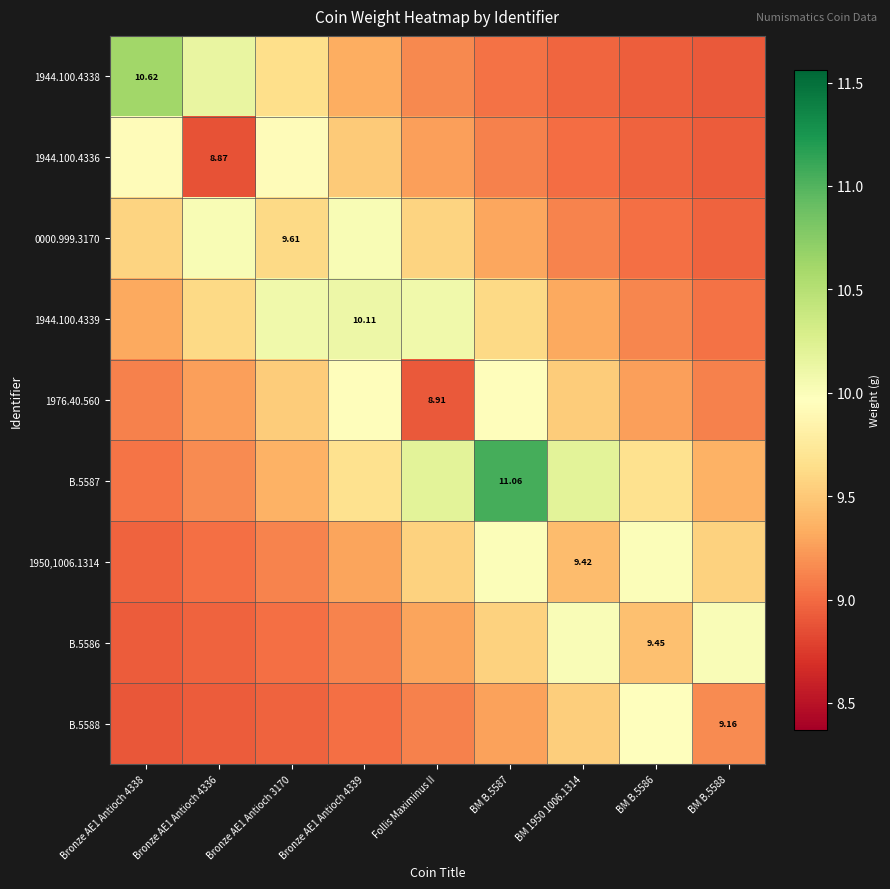

Rank the categories by B.5586 value from lowest to highest.

Bronze AE1 Antioch 4338, Bronze AE1 Antioch 4336, Bronze AE1 Antioch 3170, Bronze AE1 Antioch 4339, Follis Maximinus II, BM B.5586, BM B.5587, BM 1950 1006.1314, BM B.5588